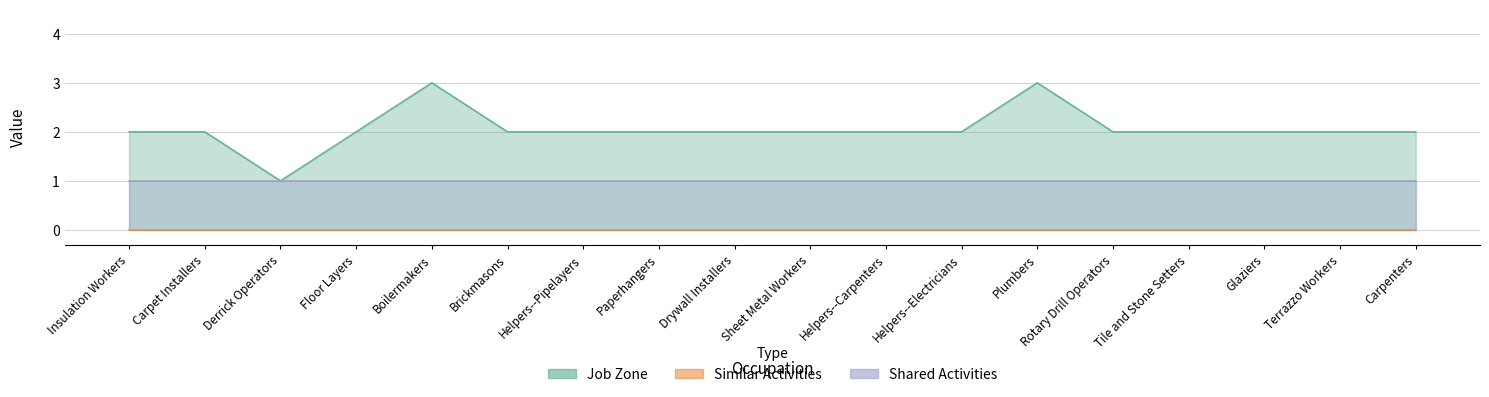

What is the label of the 14th point from the left?

Rotary Drill Operators